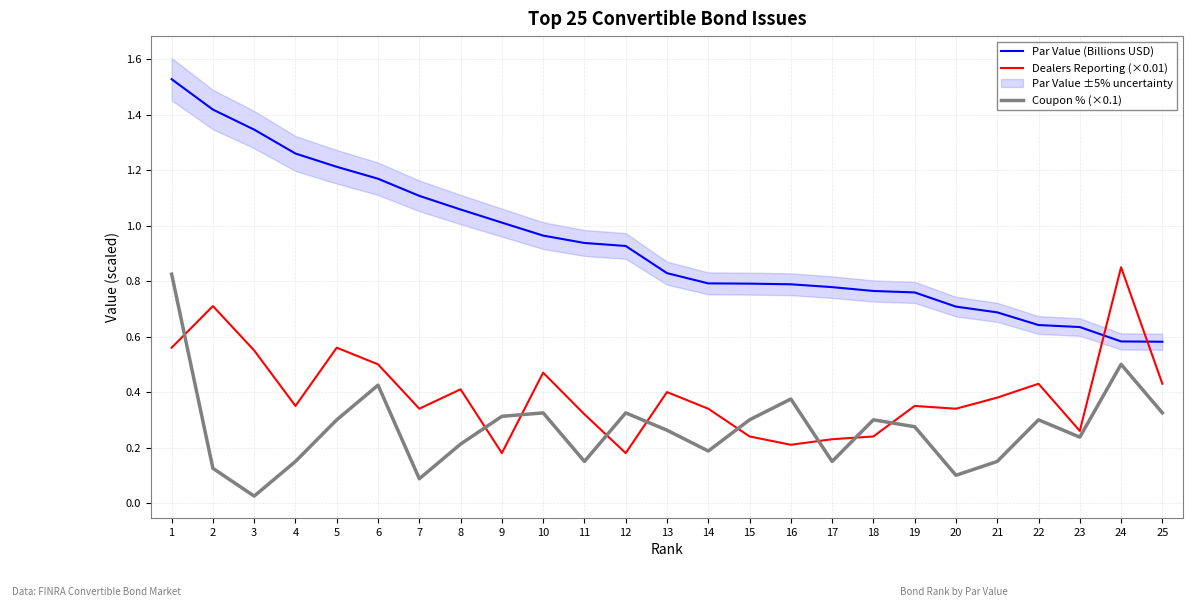

How many lines are shown in the chart?

3